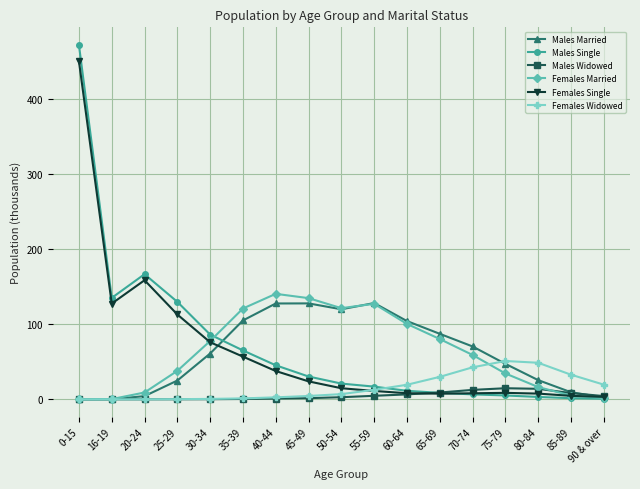

What is the highest value of the Males Widowed series?

14.8